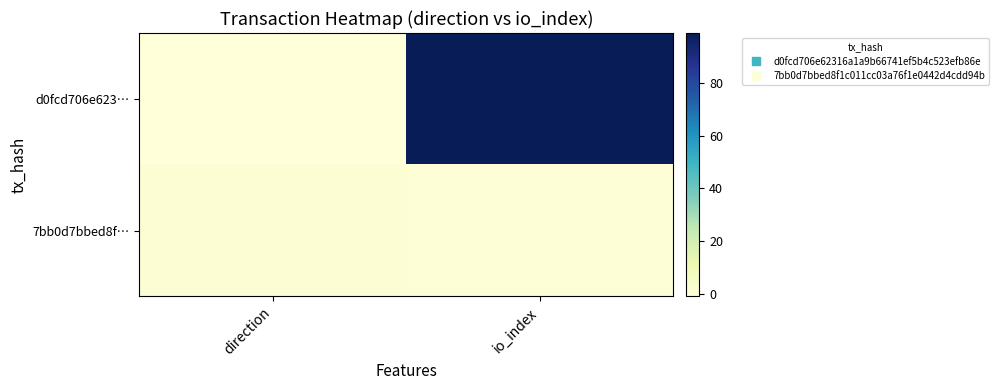

List the series in order of their peak value, highest first.

d0fcd706e623…, 7bb0d7bbed8f…